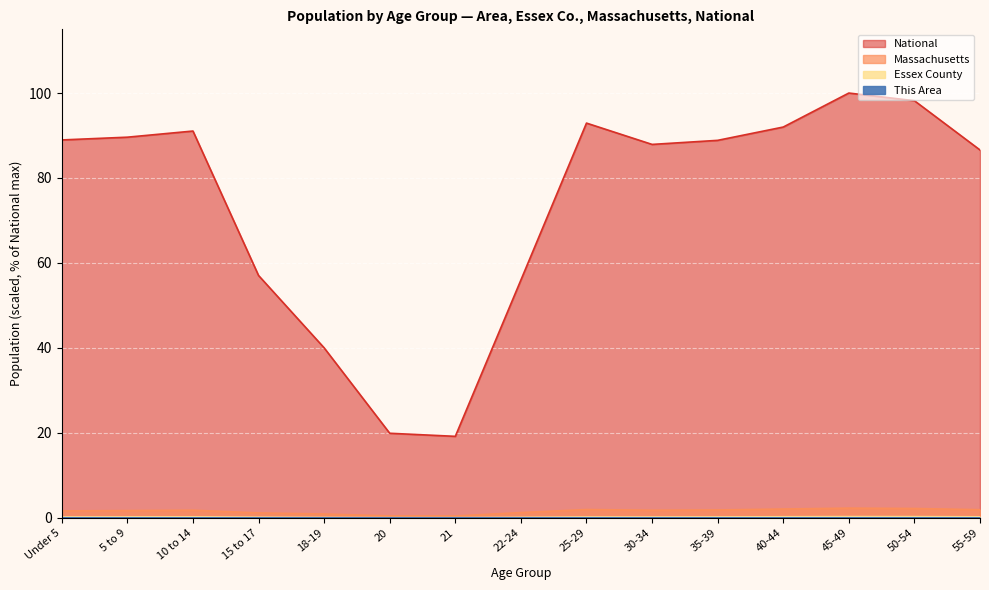

What is the sum of the National values at 5 to 9 and Under 5?

178.6